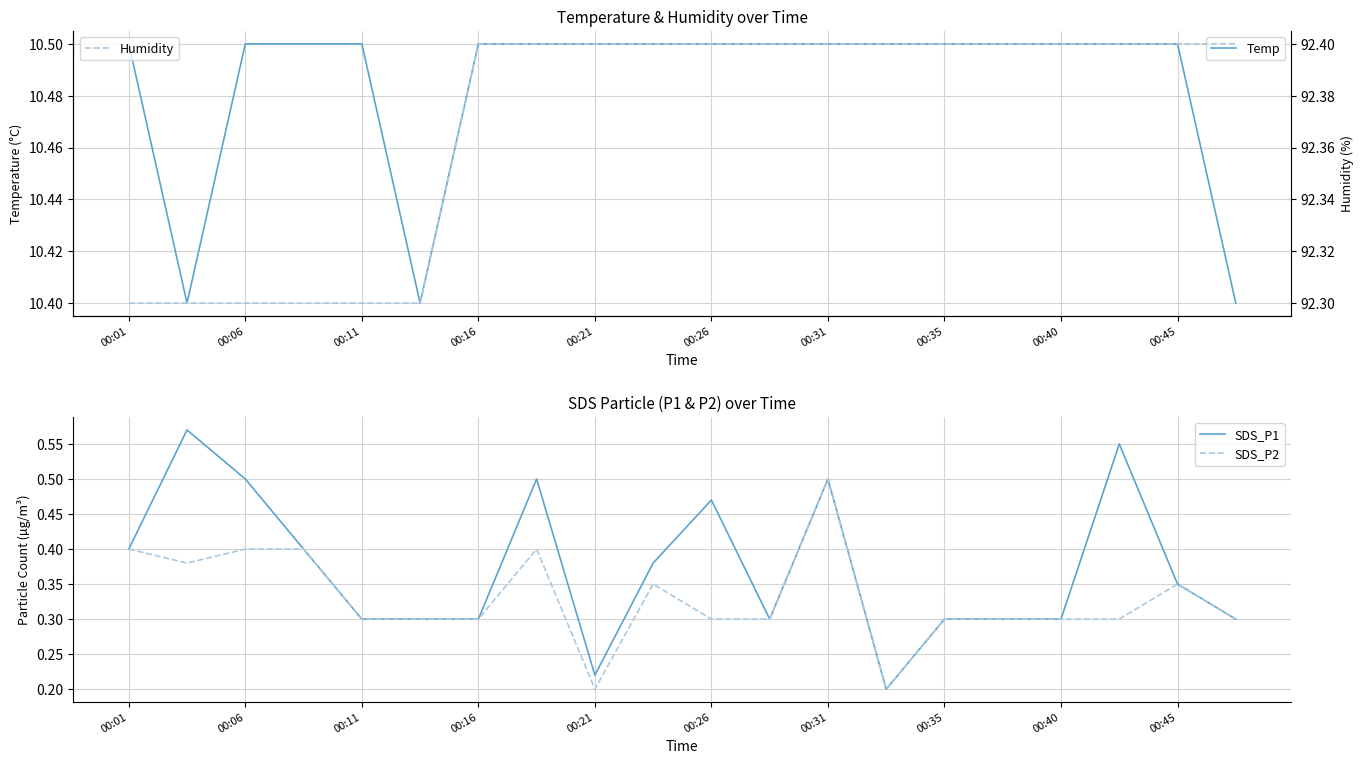

True or false: Humidity and SDS_P1 cross at least once.

False